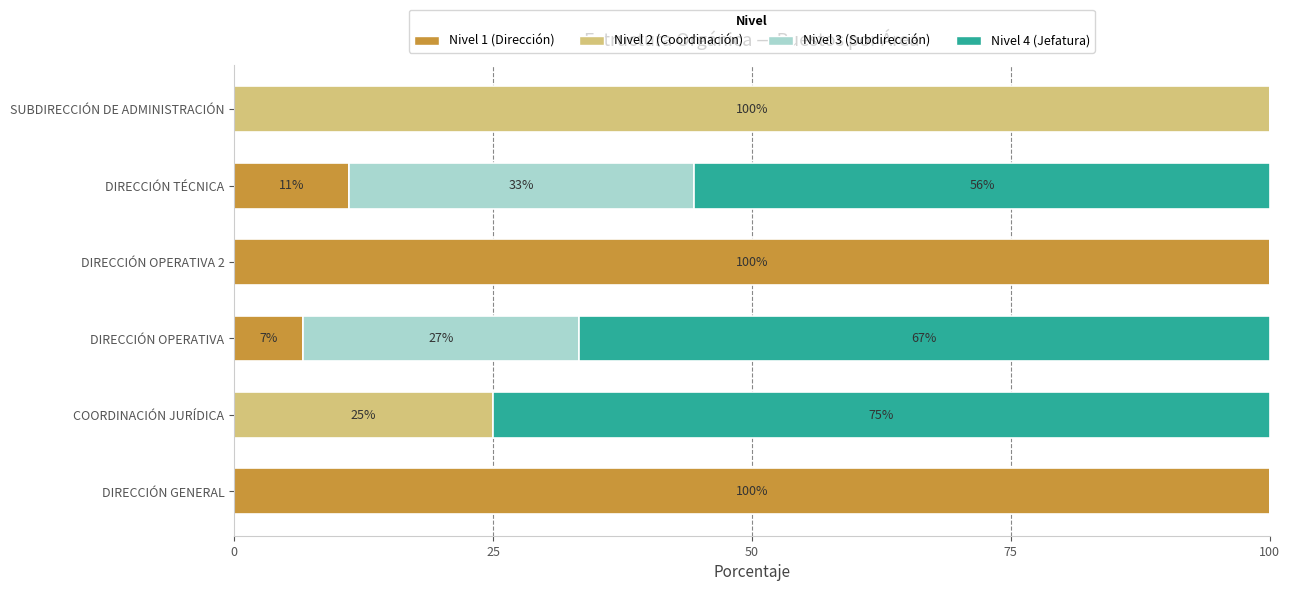

The value of Nivel 1 (Dirección) at DIRECCIÓN OPERATIVA is 6.7. True or false?

True